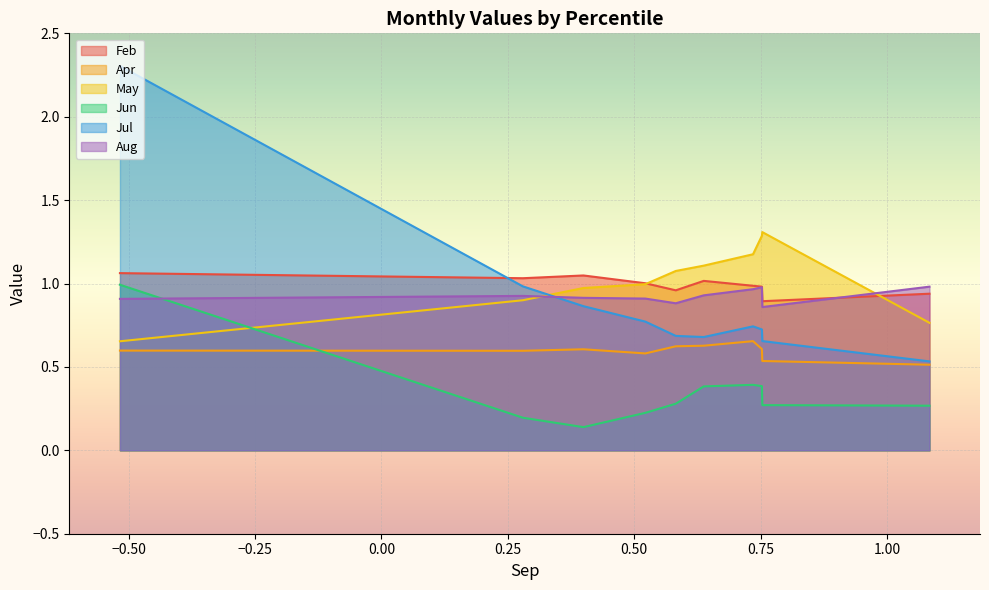

Where does the Feb series first go above 1?

pct05